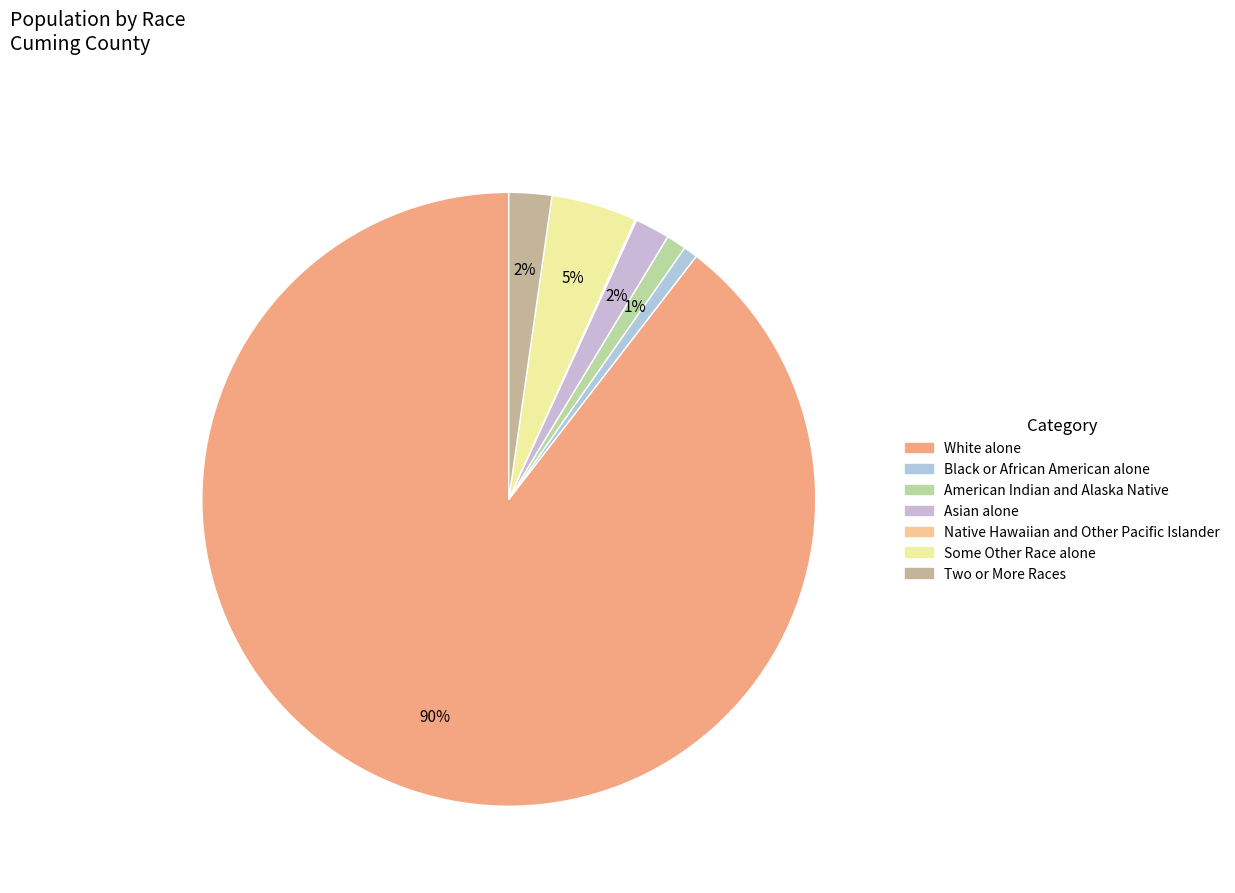

The Black or African American alone slice represents 11% of the pie. True or false?

False